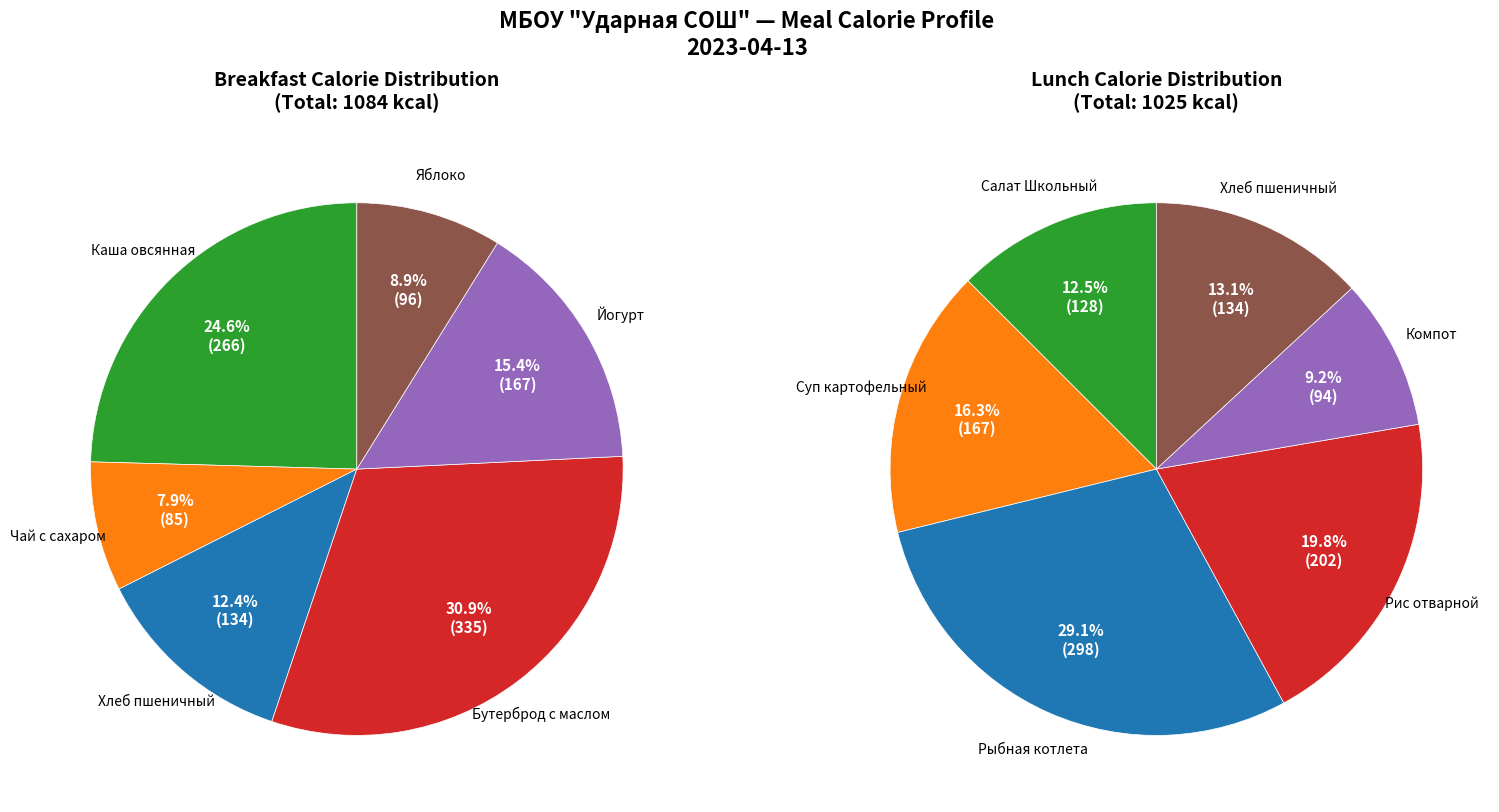

To the nearest percent, what is the combined percentage of 1 and 4?

26%